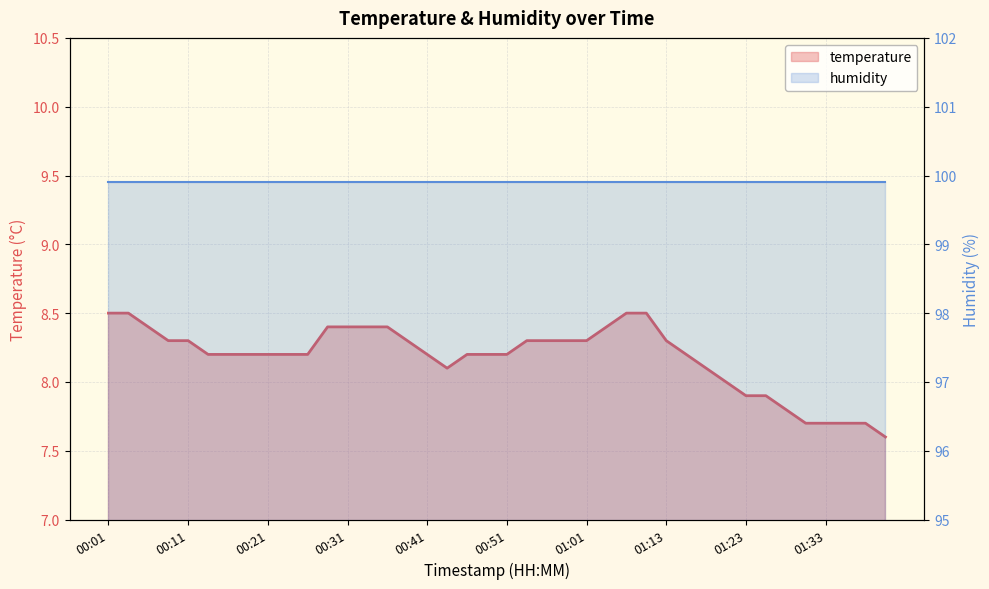

What is the minimum value for temperature?

7.6